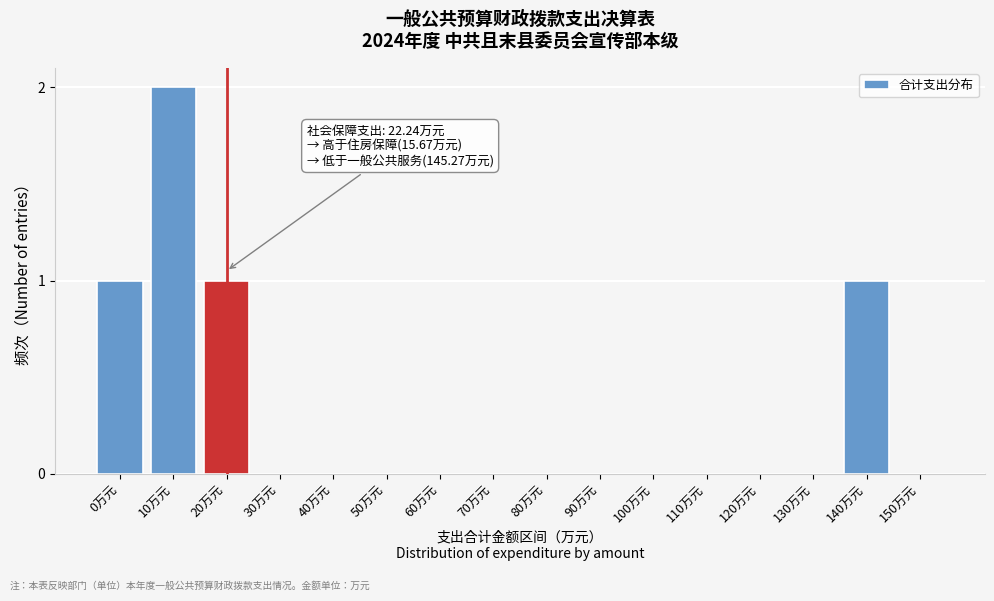

Reading right to left, extract all data points from this chart.

150万元=0	140万元=1	130万元=0	120万元=0	110万元=0	100万元=0	90万元=0	80万元=0	70万元=0	60万元=0	50万元=0	40万元=0	30万元=0	20万元=1	10万元=2	0万元=1